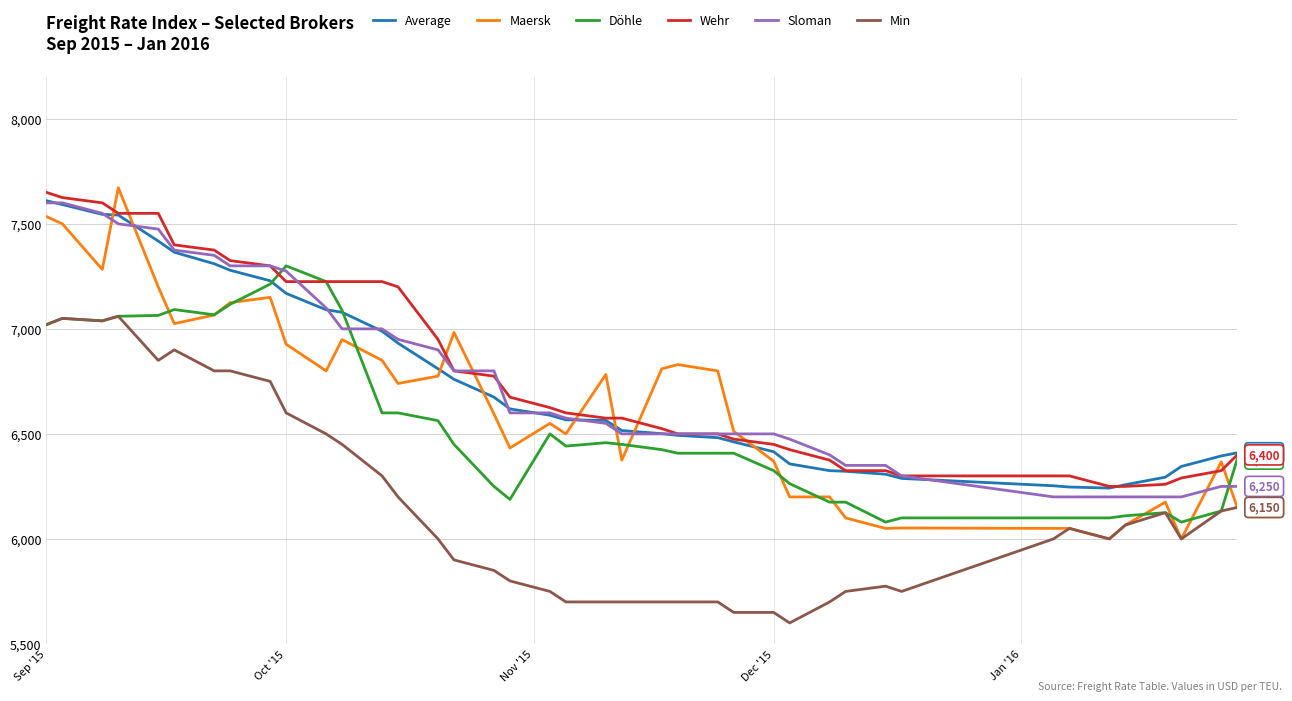

What are all the series names shown in the legend?

Average, Maersk, Döhle, Wehr, Sloman, Min